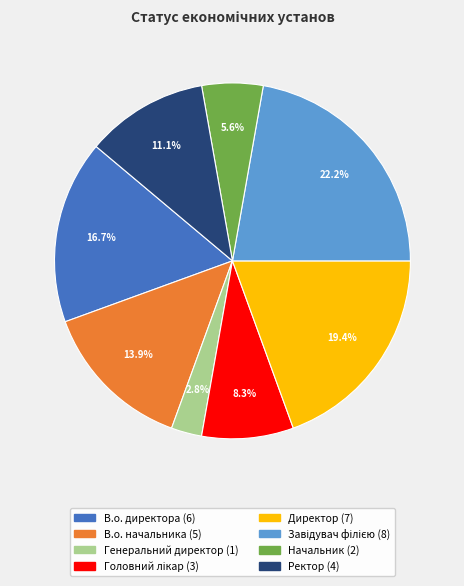

To the nearest percent, what is the combined percentage of В.о. директора and Начальник?

22%